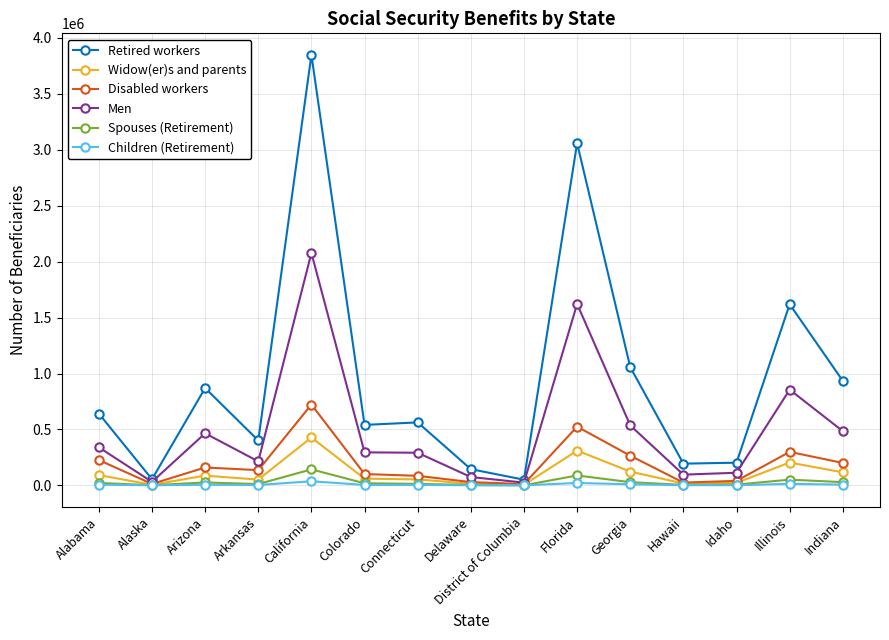

Is this an area chart (filled region under the line)?

No